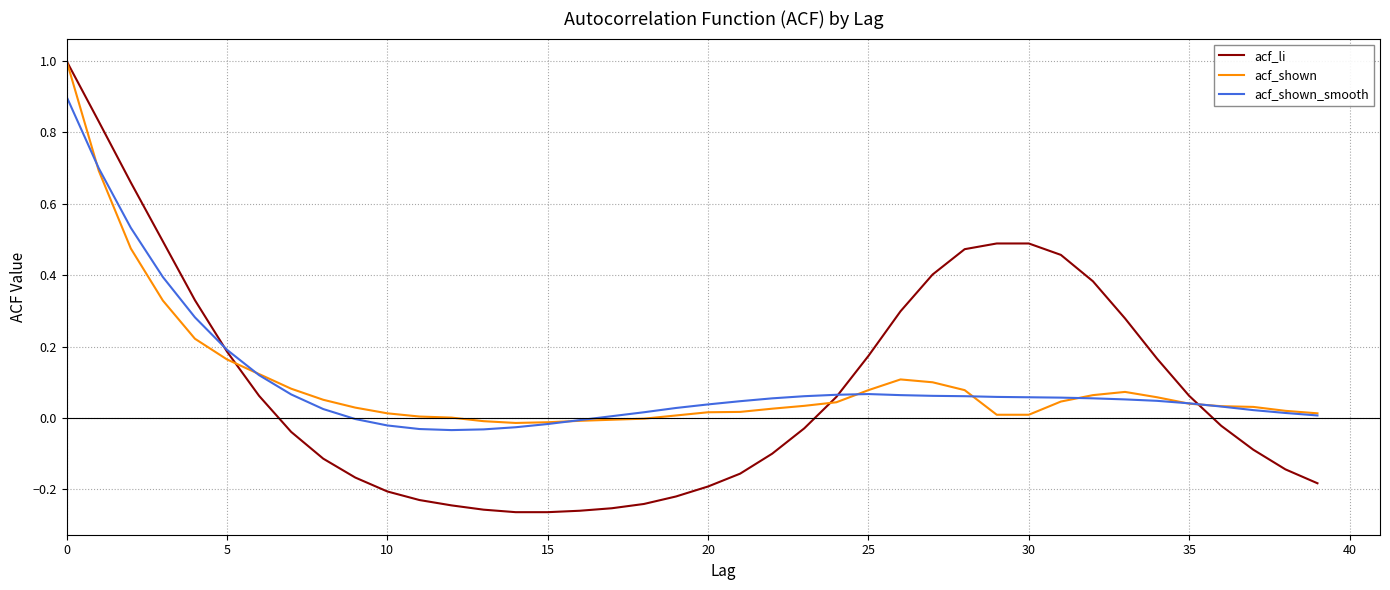

What is the maximum value for acf_li?

1.0